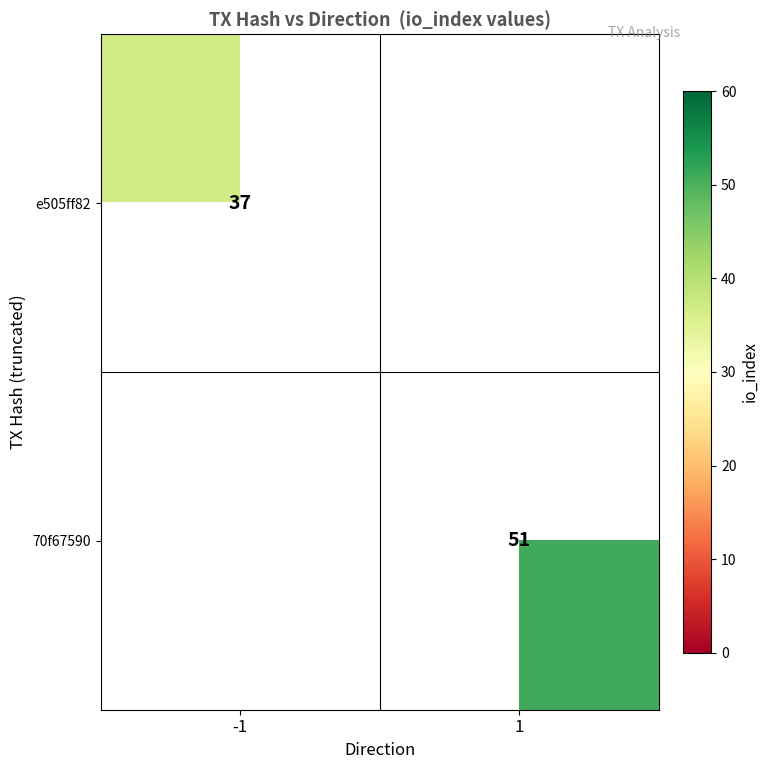

Count the number of data series in this chart.

2